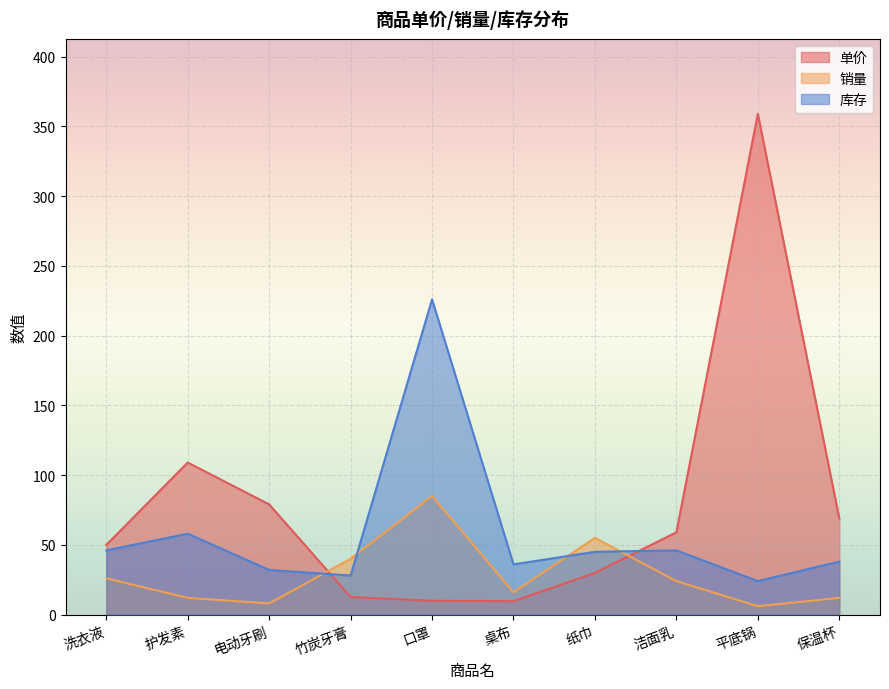

Reading left to right, extract all data points from this chart.

单价: 49.9	109.0	79.0	12.6	9.9	9.6	29.9	59.0	359.0	69.0
销量: 26.0	12.0	8.0	40.0	85.0	16.0	55.0	24.0	6.0	12.0
库存: 46.0	58.0	32.0	28.0	226.0	36.0	45.0	46.0	24.0	38.0